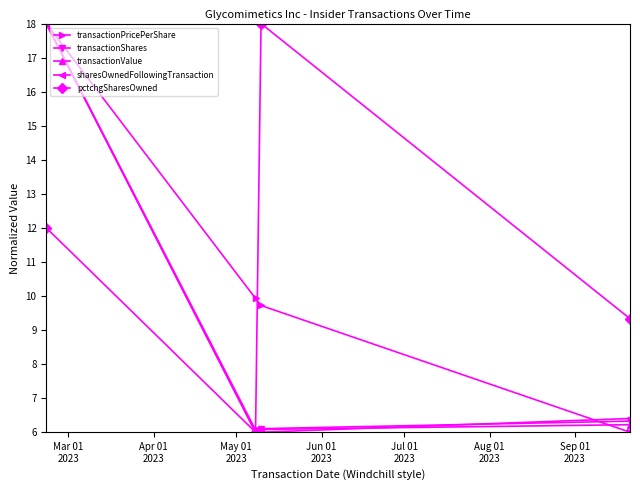

How many interior local peaks does the pctchgSharesOwned series have?

1